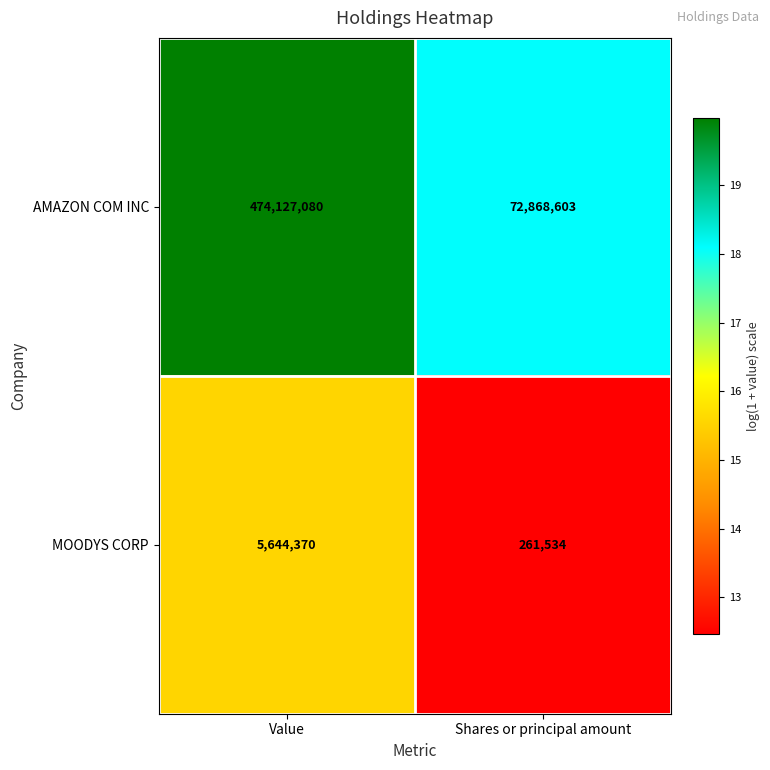

At which label is AMAZON COM INC closest to 273497841?

Shares or principal amount